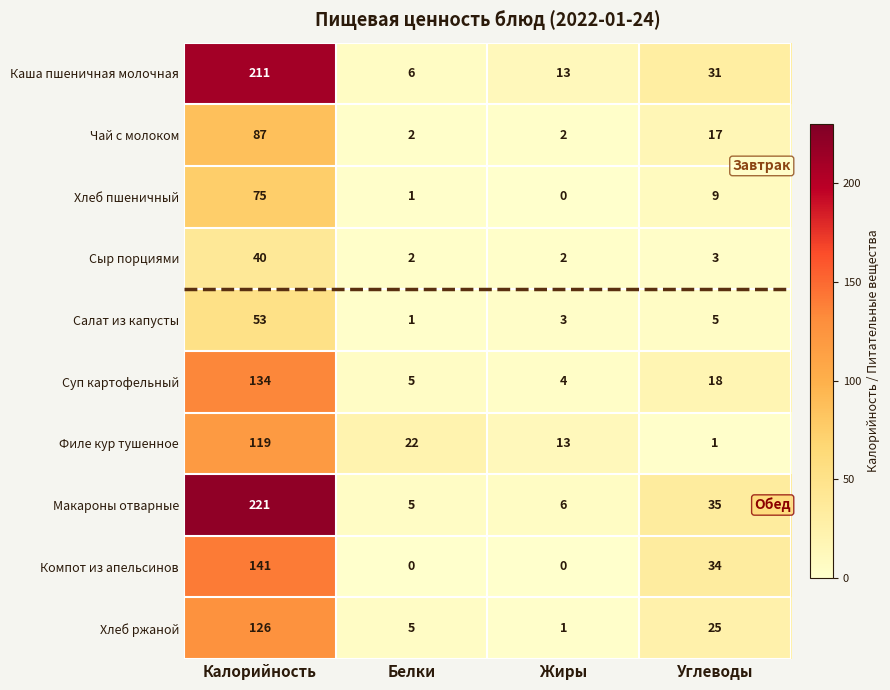

What is the minimum value for Каша пшеничная молочная?

6